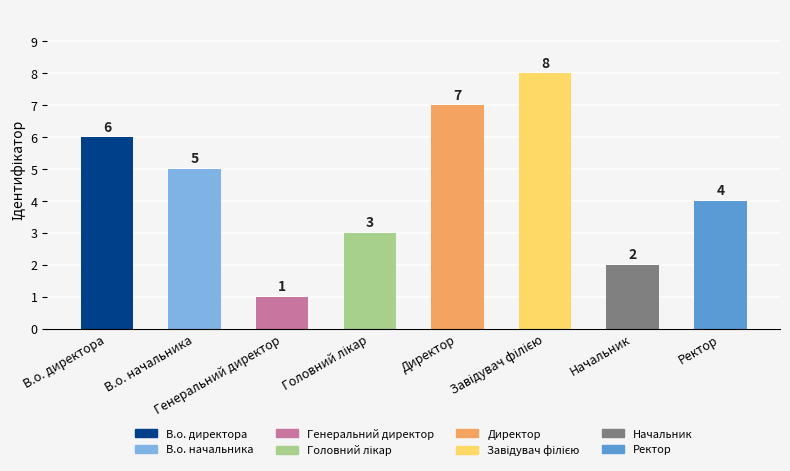

How many data points are less than 5?

4